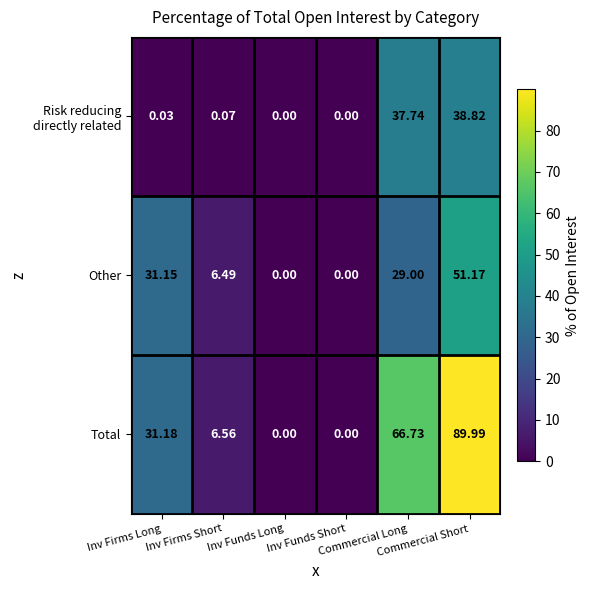

Which series has the largest total across all categories?

Total